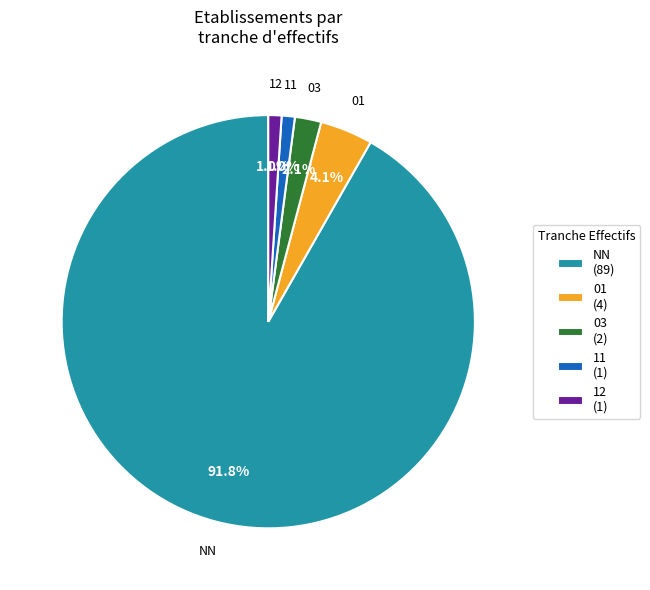

How many segments does this pie chart have?

5